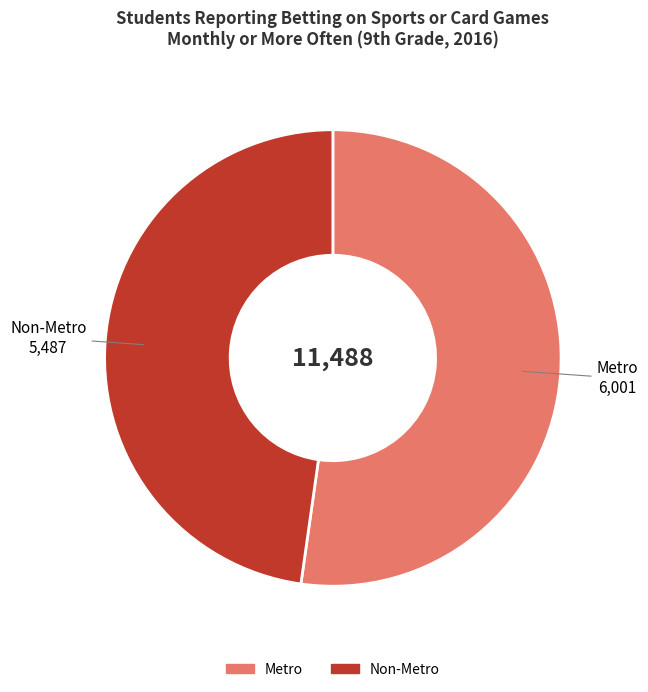

Is it true that Non-Metro is 48% of the pie?

True